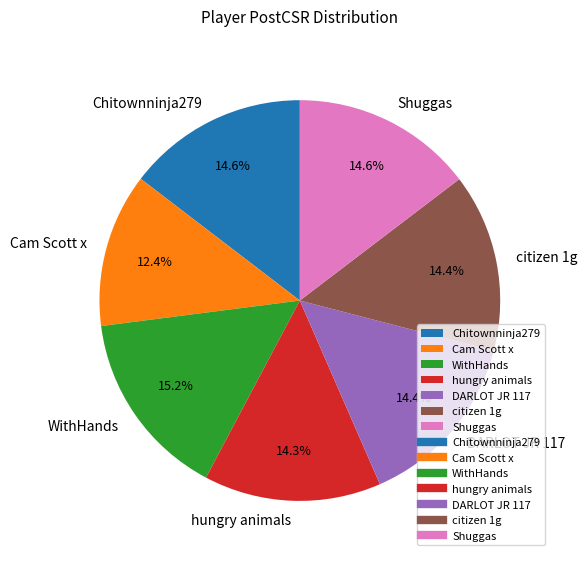

Does hungry animals account for over 50% of the chart?

No